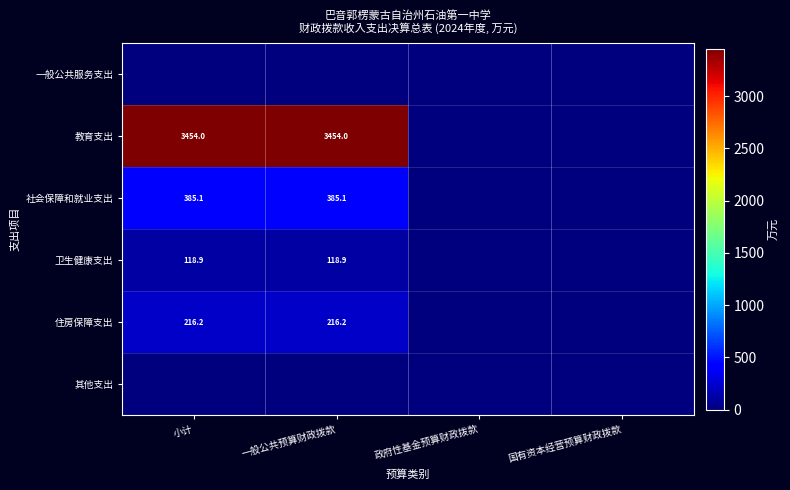

The value of 卫生健康支出 at 一般公共预算财政拨款 is 118.9. True or false?

True